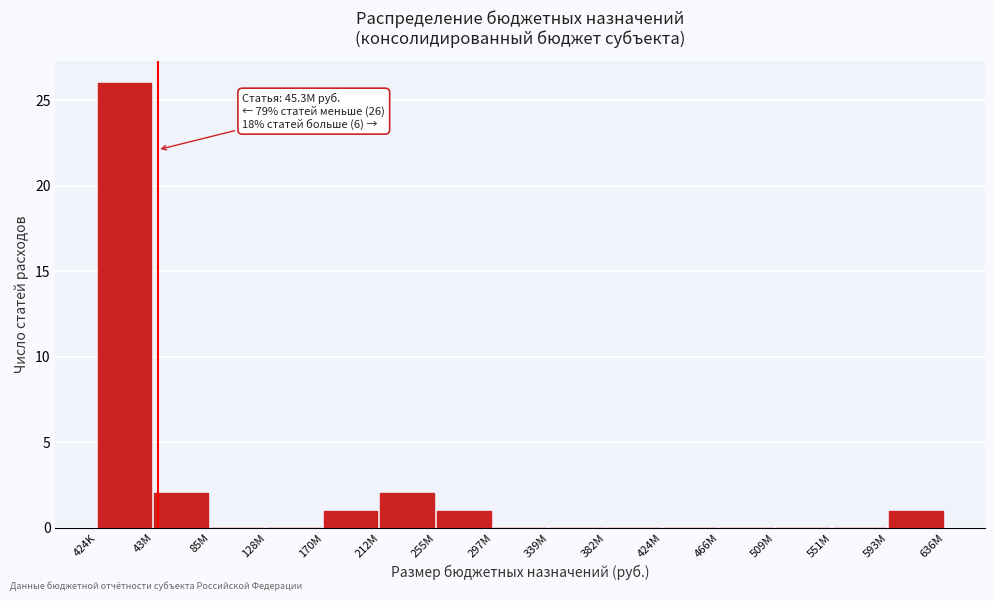

Reading left to right, transcribe all the data shown in this chart.

424K=26	43M=2	85M=0	128M=0	170M=1	212M=2	255M=1	297M=0	339M=0	382M=0	424M=0	466M=0	509M=0	551M=0	593M=1